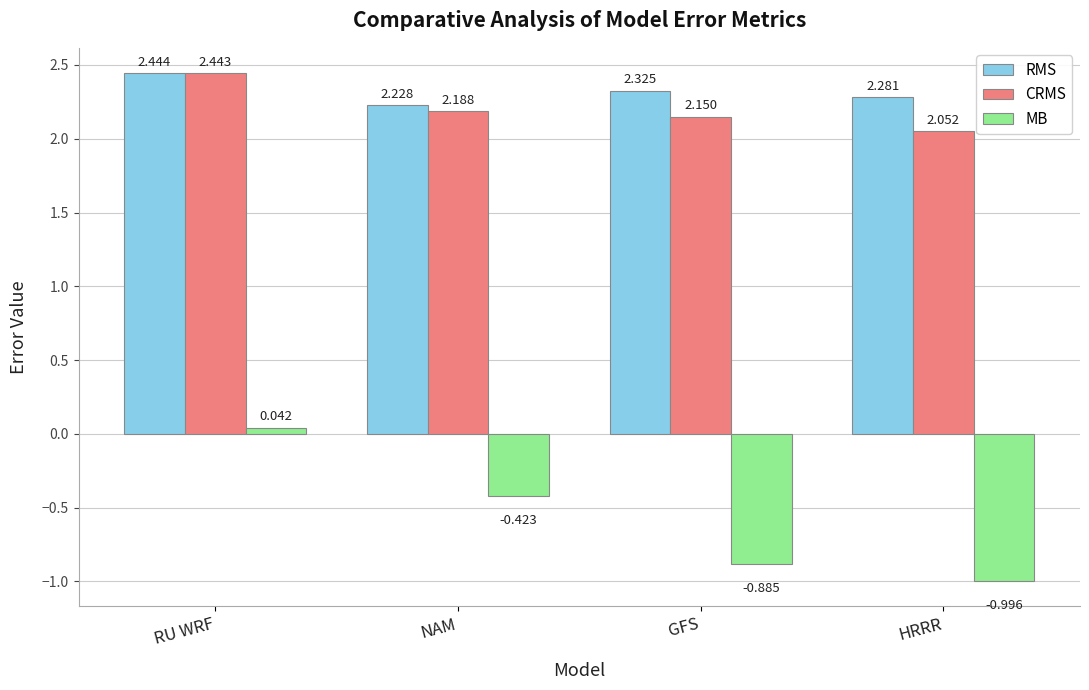

Which category has the lowest value in the CRMS series?

HRRR